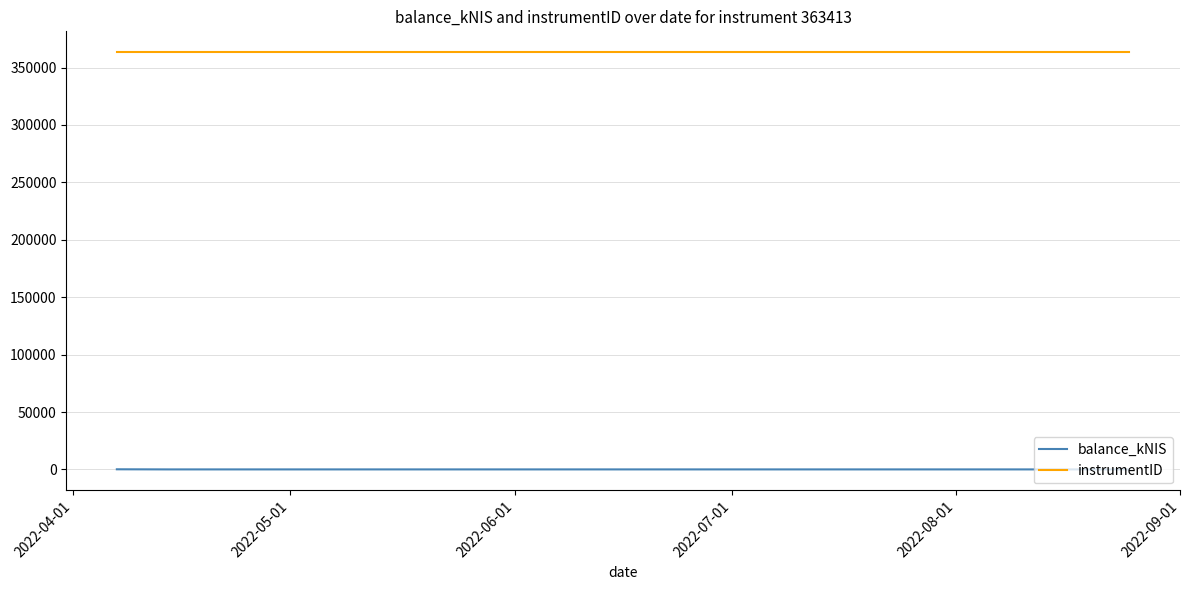

Which series has the largest total across all categories?

instrumentID